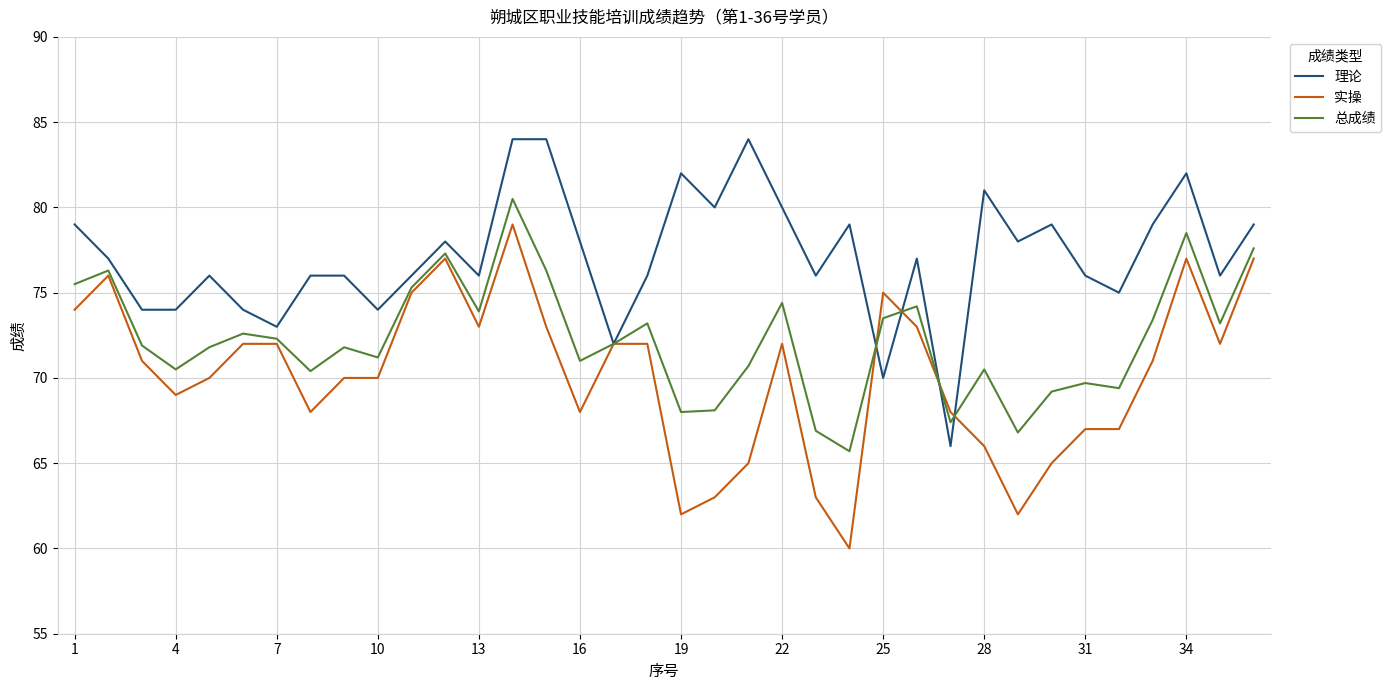

List the series in order of their overall mean, lowest first.

实操, 总成绩, 理论